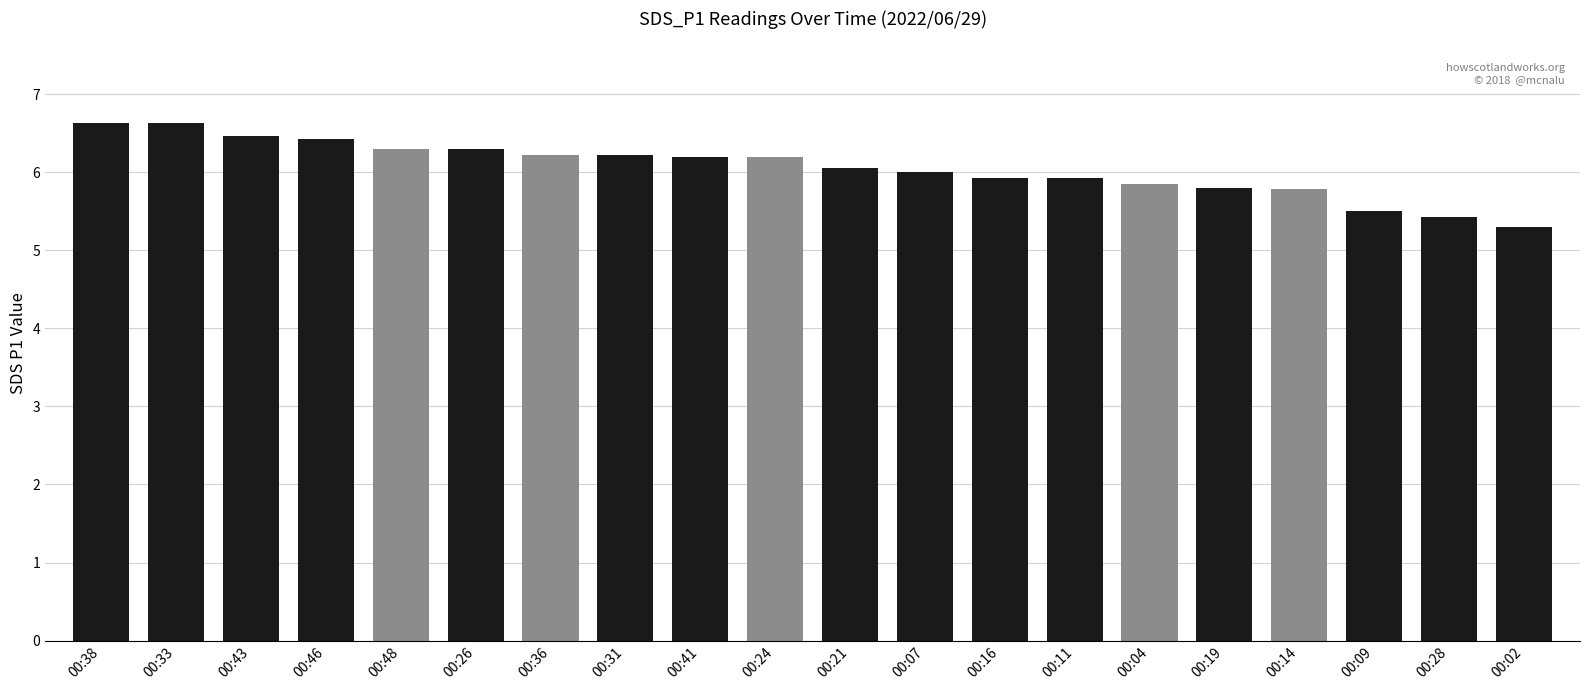

Which has a higher value, 00:04 or 00:36?

00:36